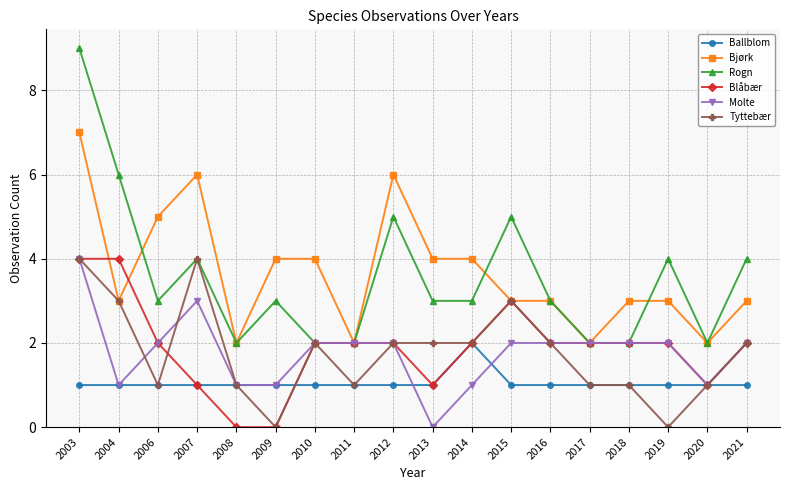

Which series has the widest spread of values?

Rogn